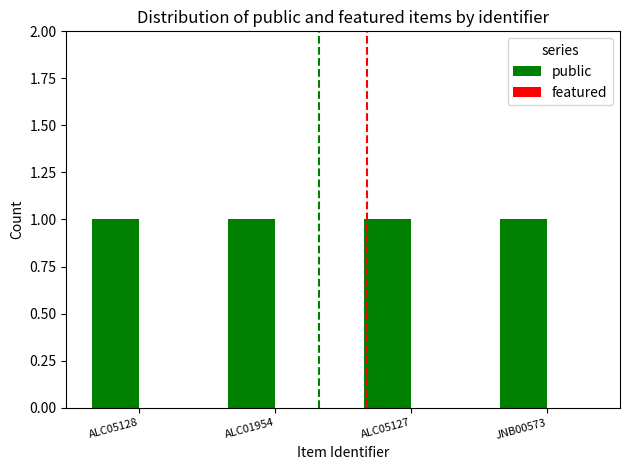

What are all the series names shown in the legend?

public, featured